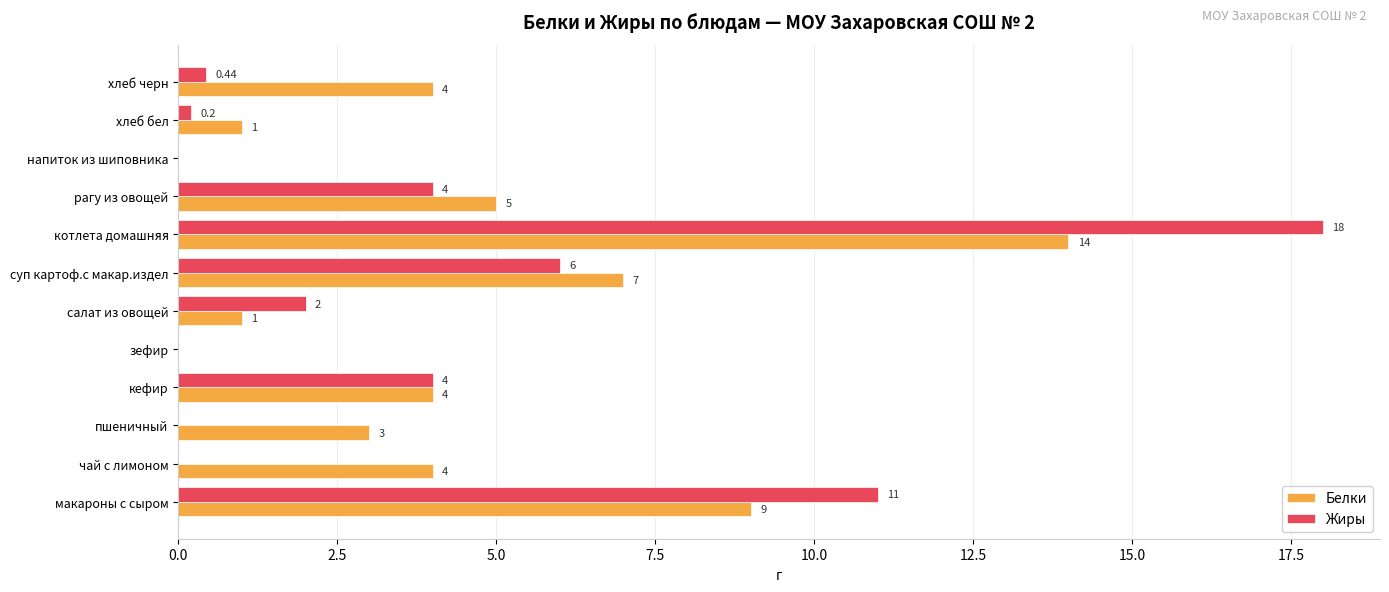

At which category is the sum across all series the highest?

котлета домашняя